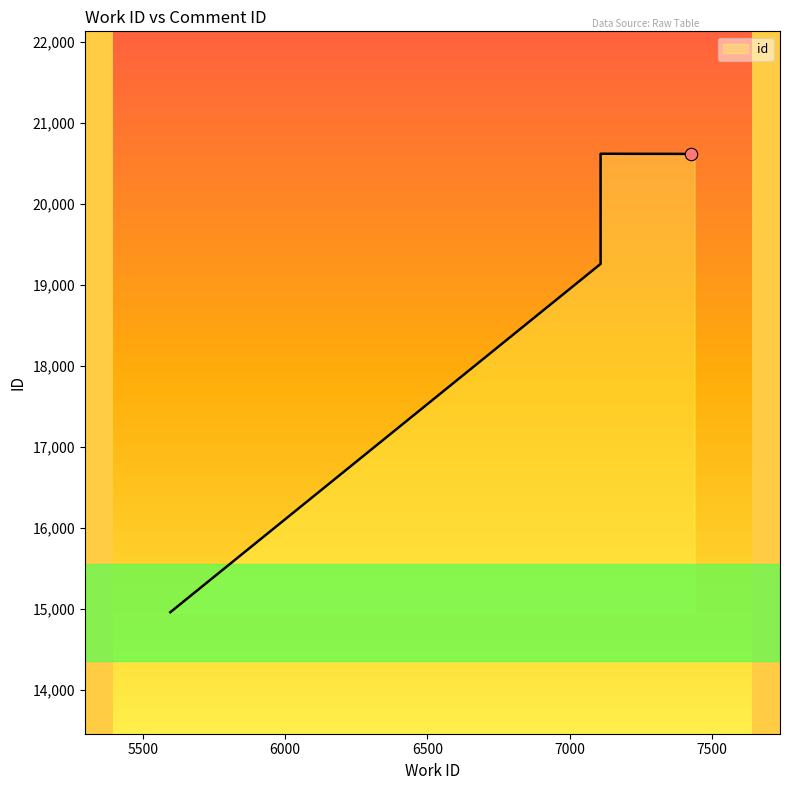

What is the change in value from 7108 to 7427?

+1358